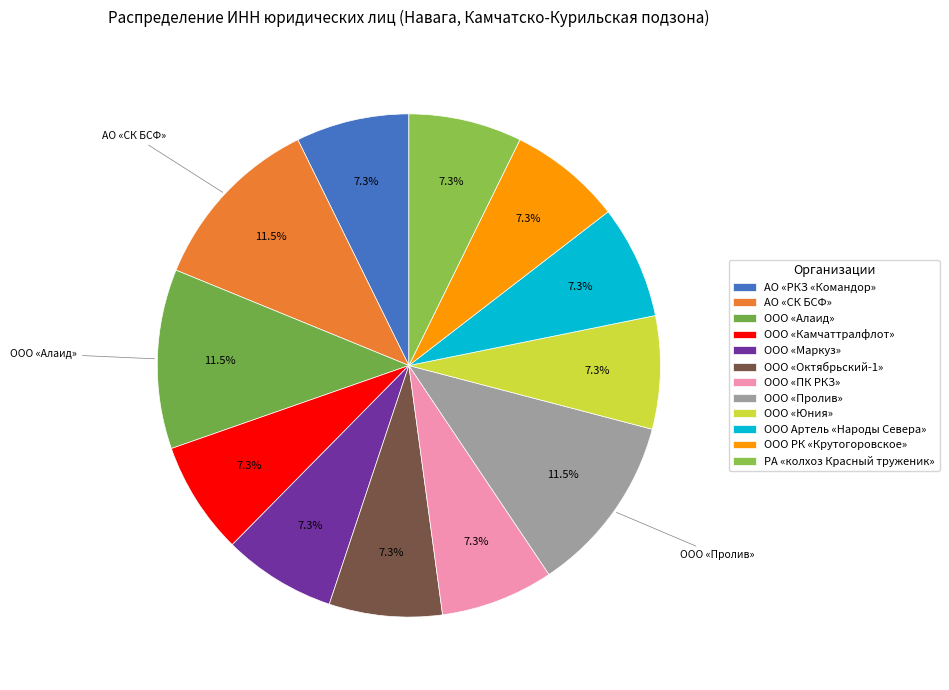

What is the smallest slice in the pie chart?

ООО «Камчаттралфлот»